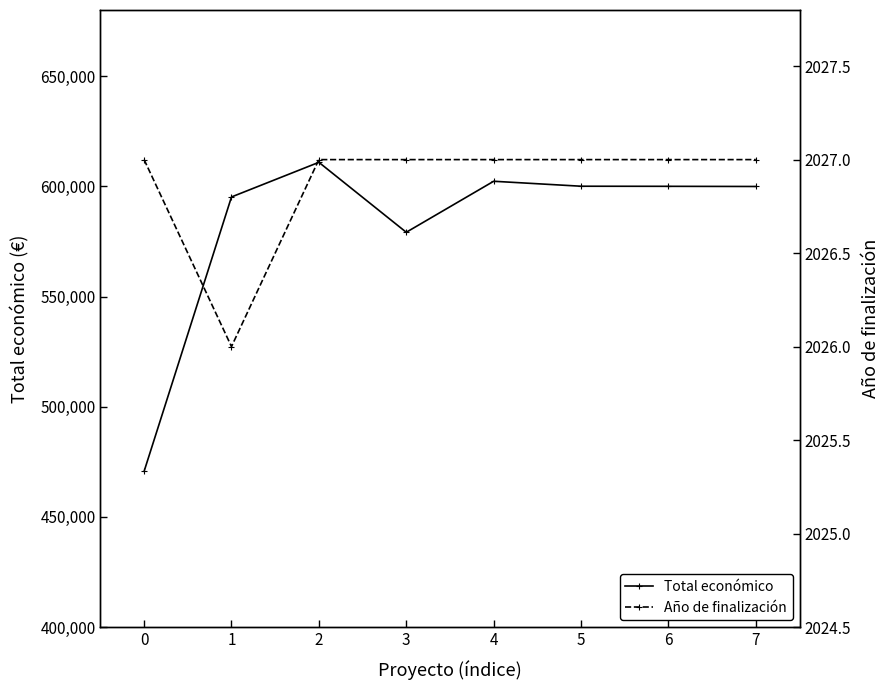

True or false: Año de finalización and Total económico cross at least once.

False